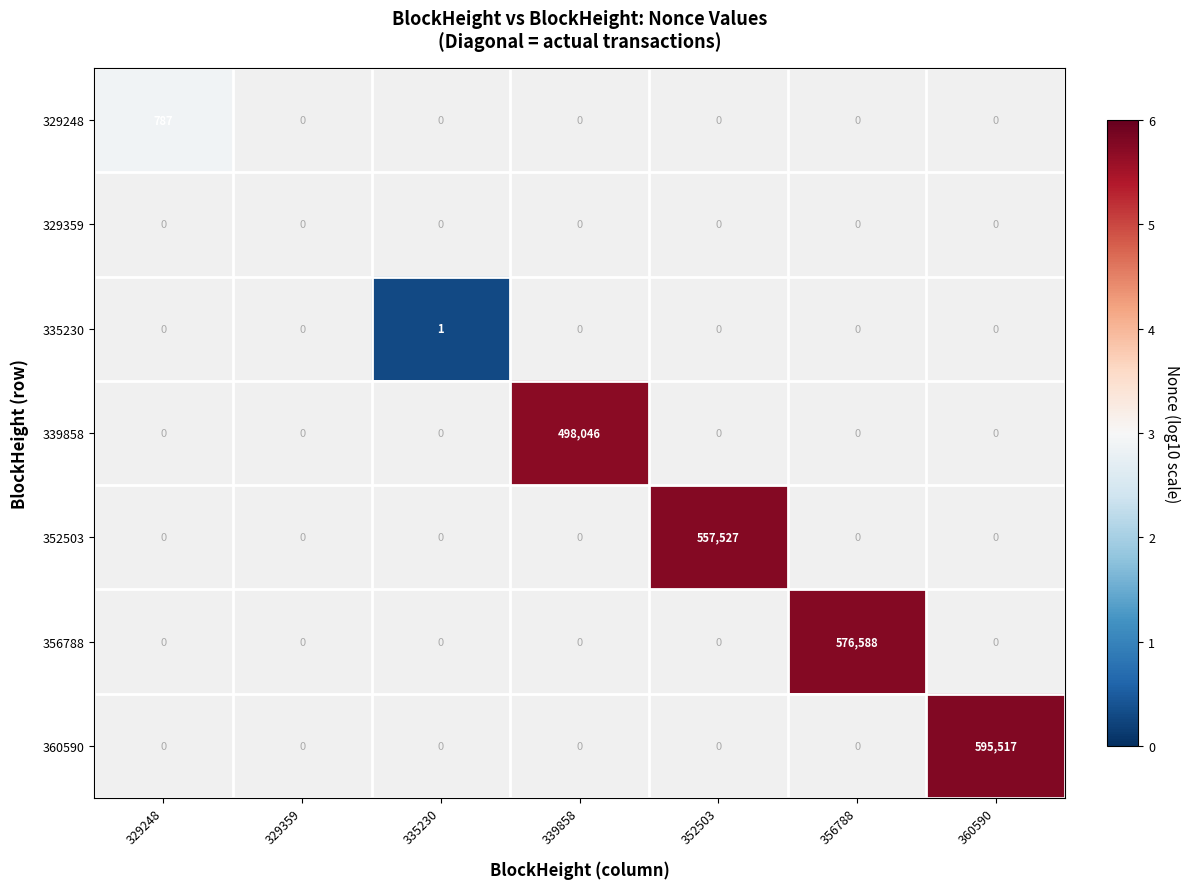

The value of 329248 at 329248 is 378. True or false?

False